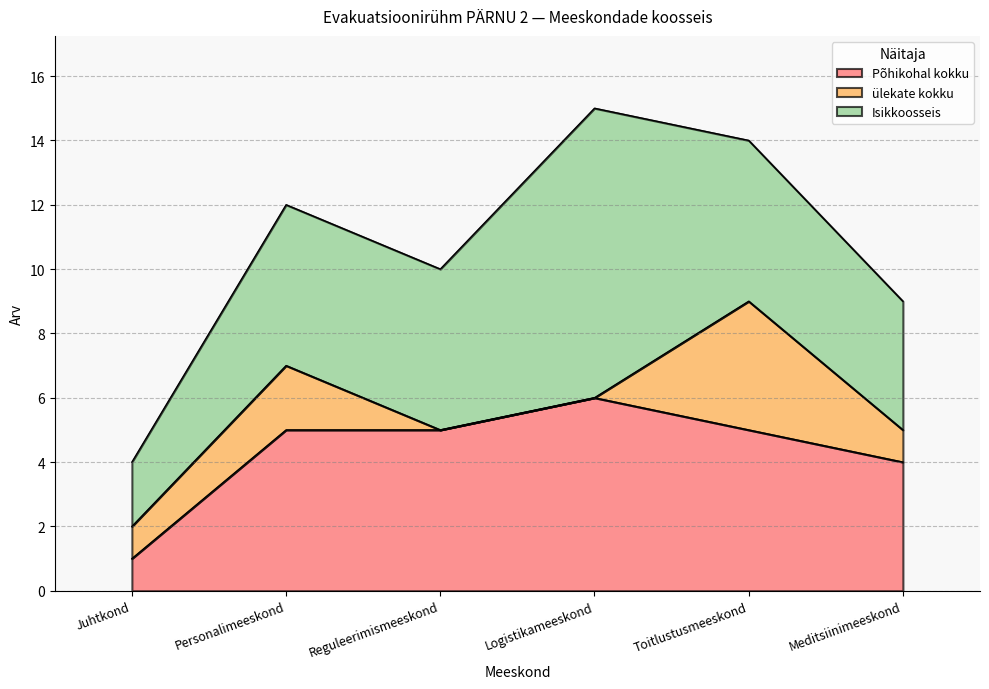

Reading left to right, what are all the values shown in this chart?

Põhikohal kokku: 1	5	5	6	5	4
ülekate kokku: 1	2	0	0	4	1
Isikkoosseis: 2	5	5	9	5	4